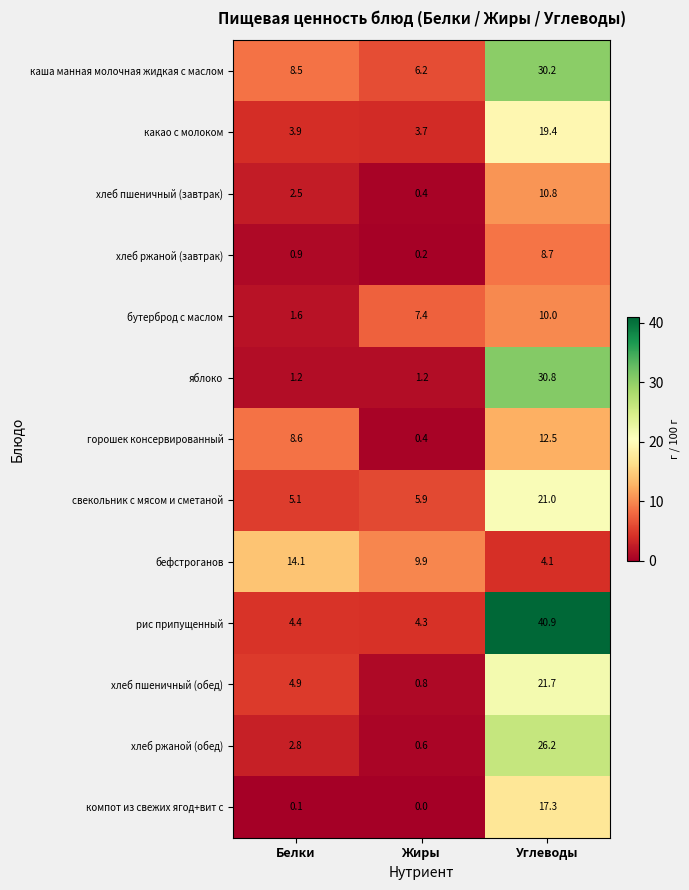

What is the total value across all series at Углеводы?

253.6